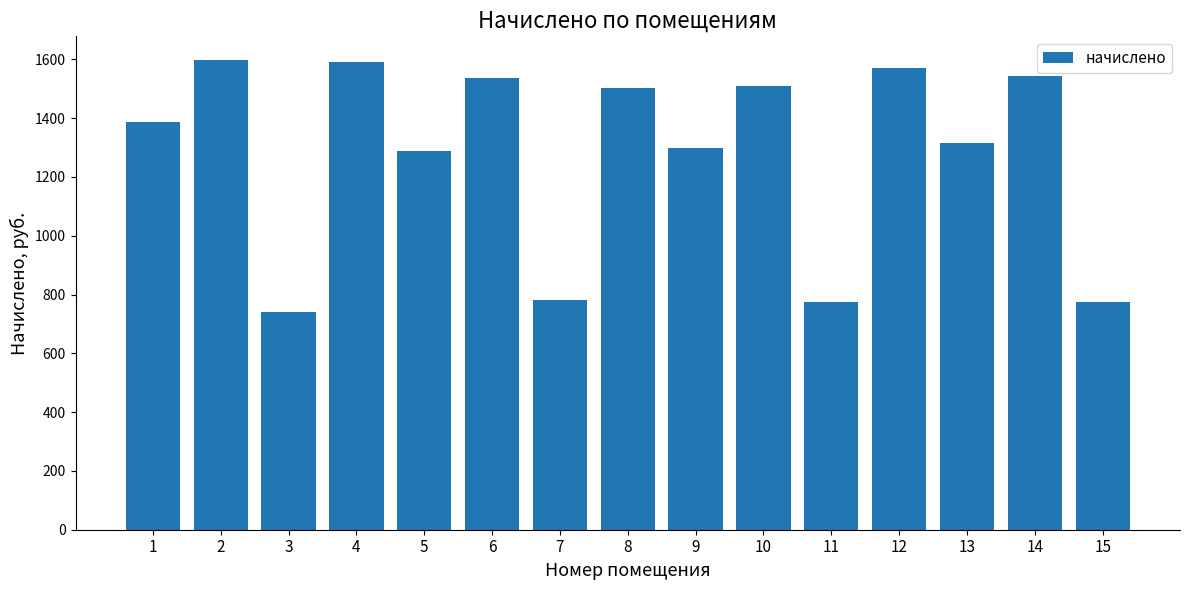

Approximately how many times larger is the value at 13 compared to 15?

1.7